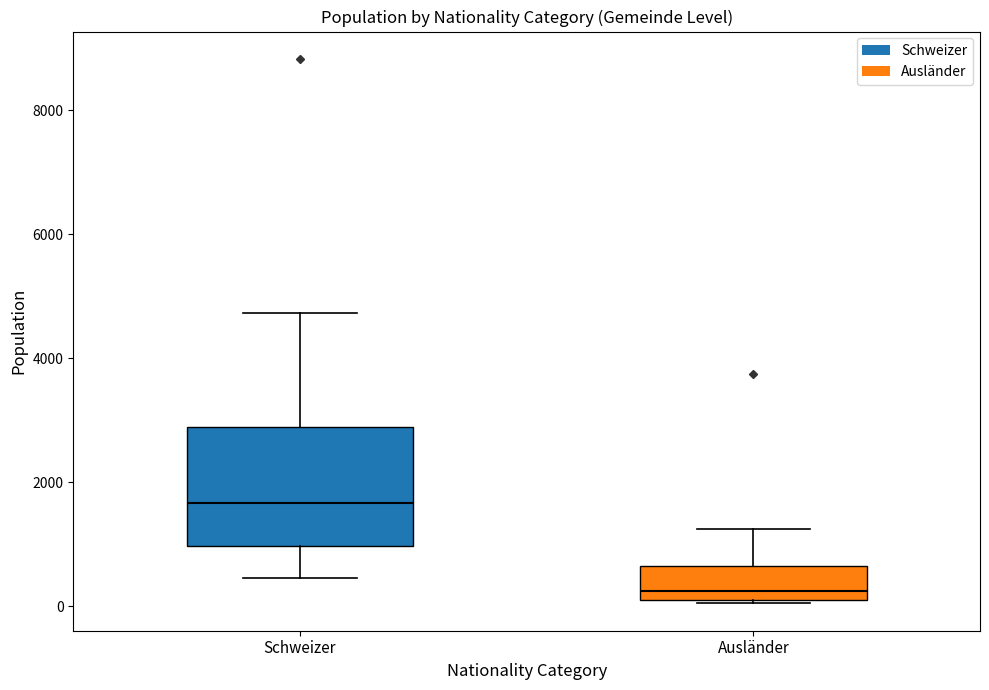

Reading left to right, read every box against the y-axis: the position of its median line, the range the box covers, and the ends of its whiskers. The values are not printed on the chart, so give them approximately, as read against the axis.

Schweizer: median 1600, box 1000 to 2800, whiskers 400 to 4800
Ausländer: median 200 (just above the box's lower edge), box 200 to 600, whiskers 0 to 1200